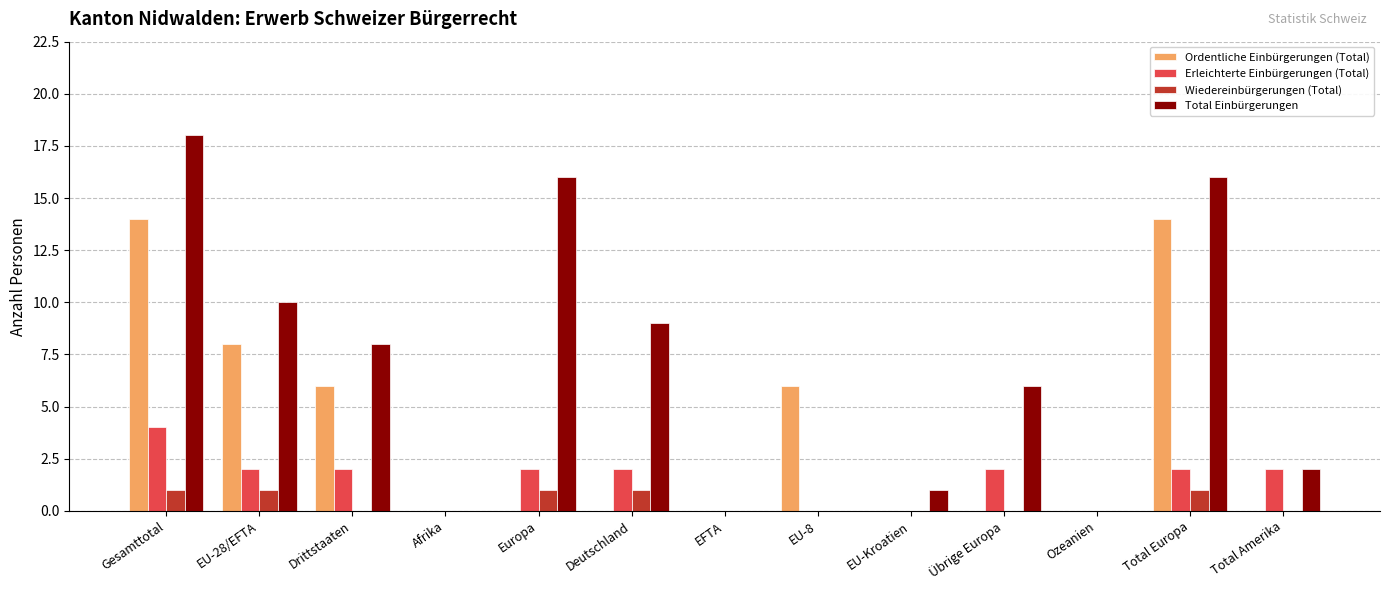

The value of Ordentliche Einbürgerungen (Total) at EU-Kroatien is 9. True or false?

False